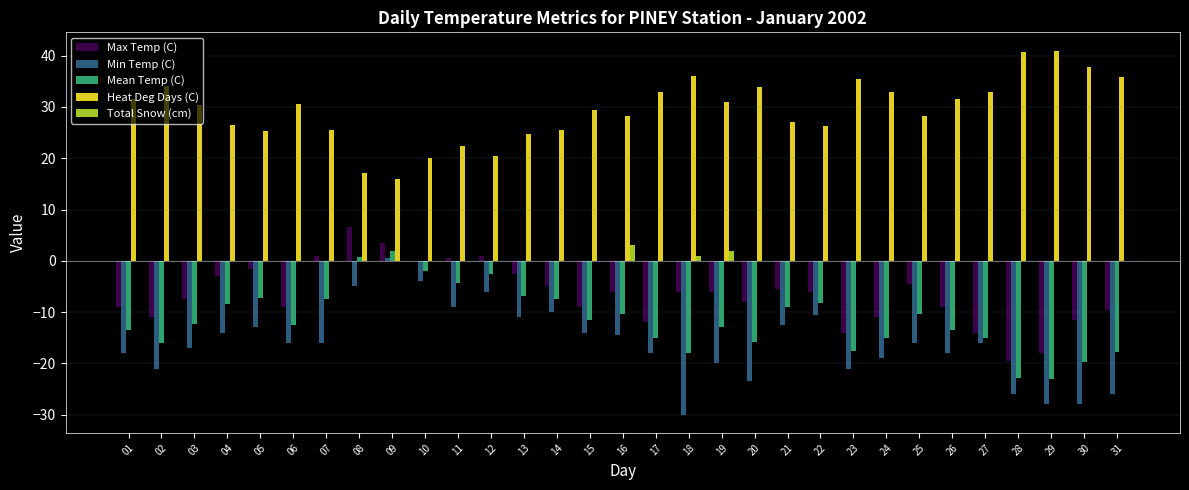

What is the total value across all series at 01?

-9.0